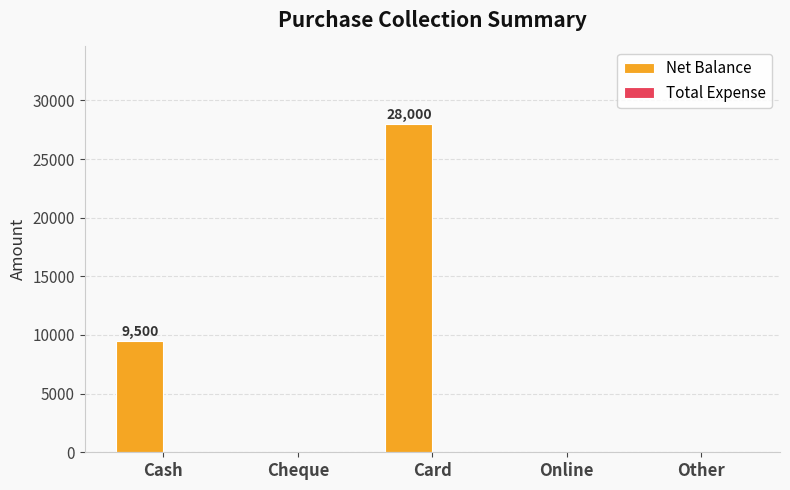

What is the greatest value displayed?

28000